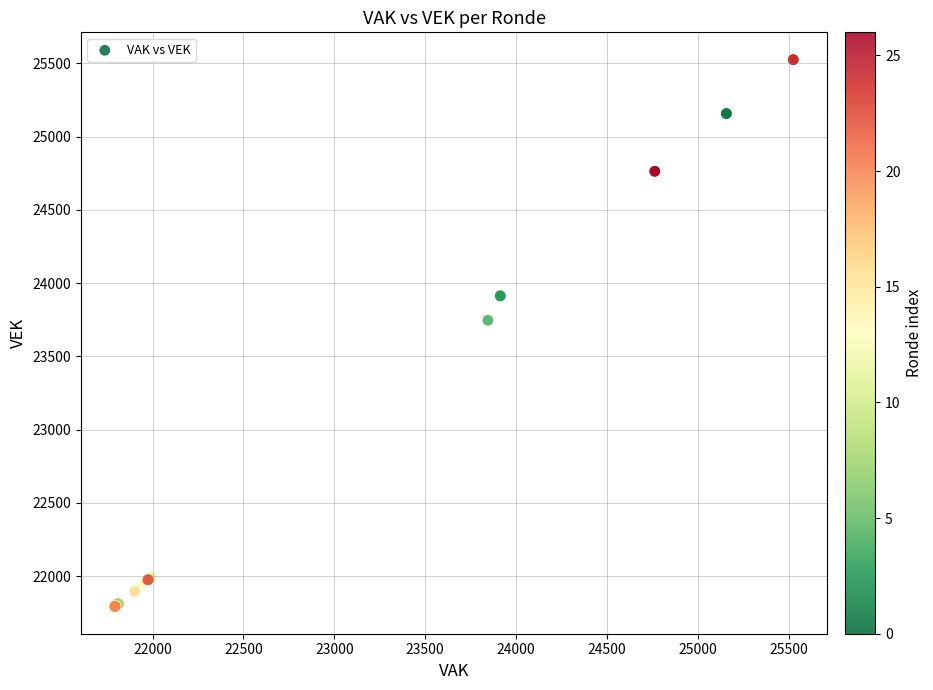

What Y value in the scatter plot is closest to 23659?

23746